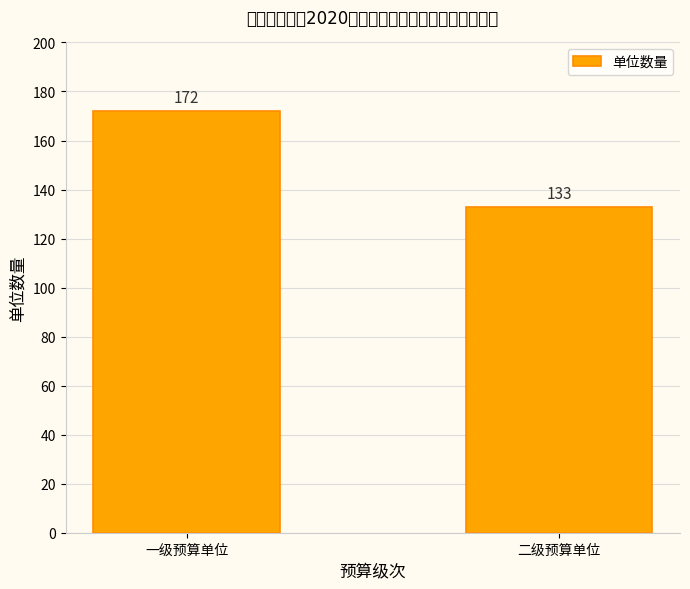

At which label is the value closest to 152?

二级预算单位